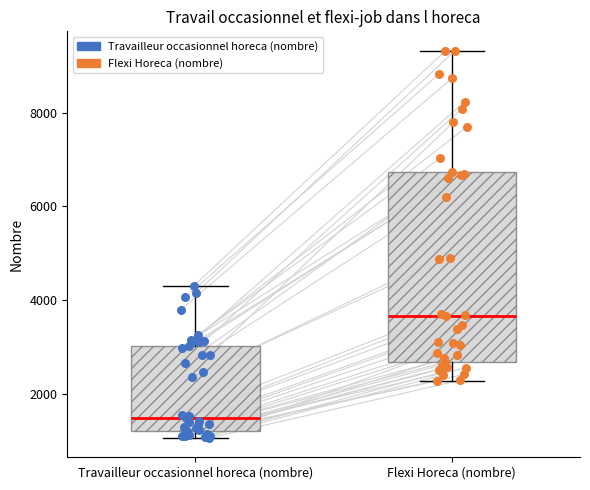

Which box's median line is the lowest?

Travailleur occasionnel horeca (nombre)